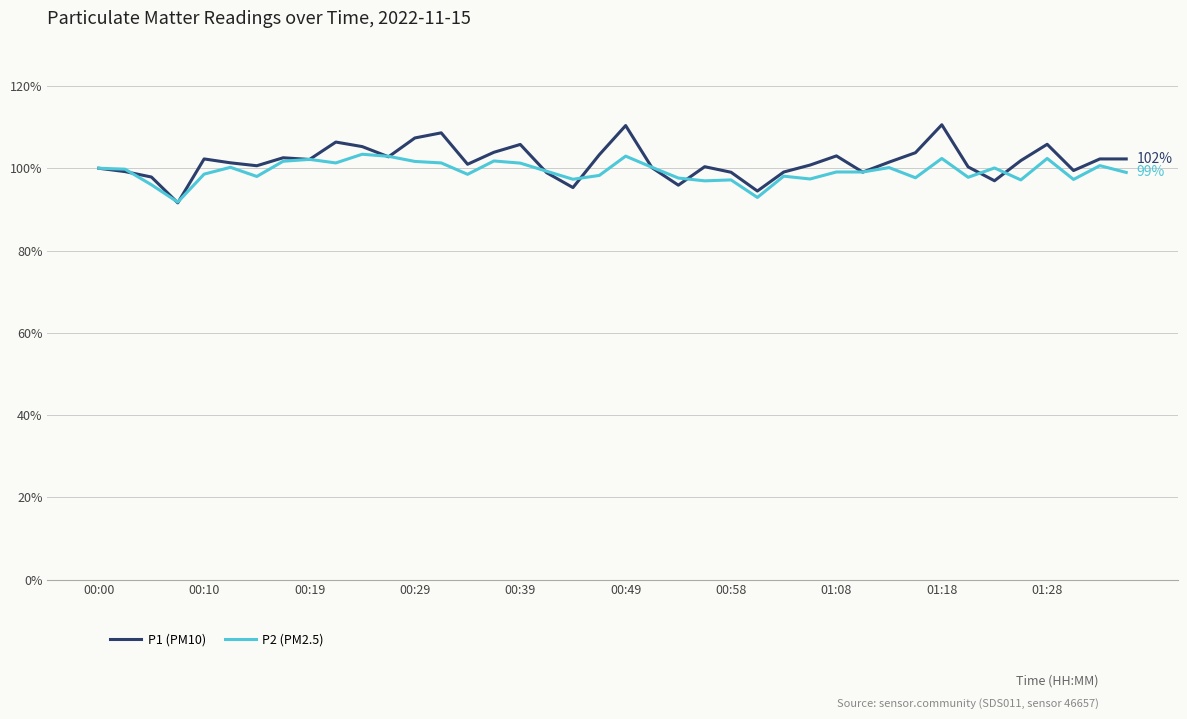

Rank the series by their maximum value, from highest to lowest.

P1 (PM10), P2 (PM2.5)